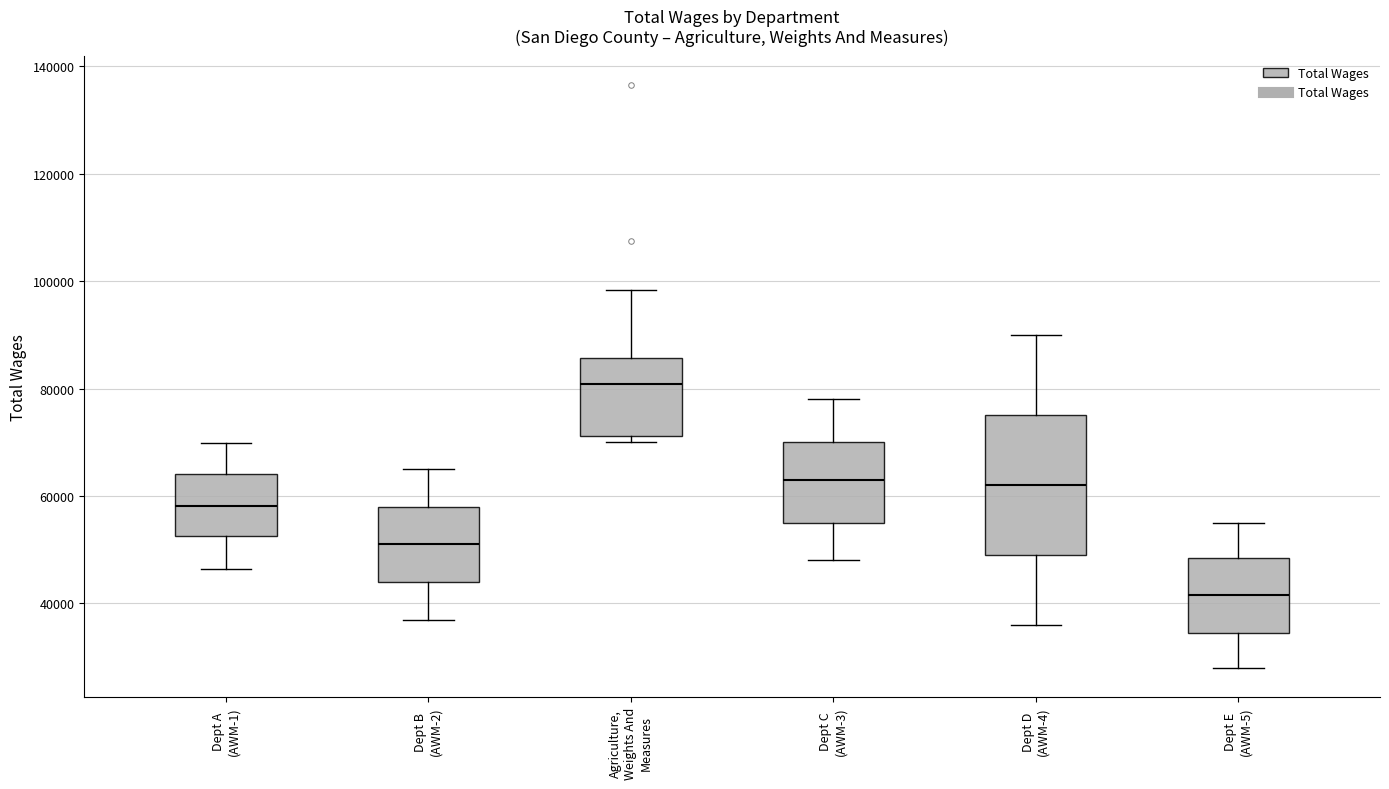

Where does the upper whisker of the box for Dept B (AWM-2) end on the y-axis? The values are not printed on the chart, so give them approximately, as read against the axis.

66000